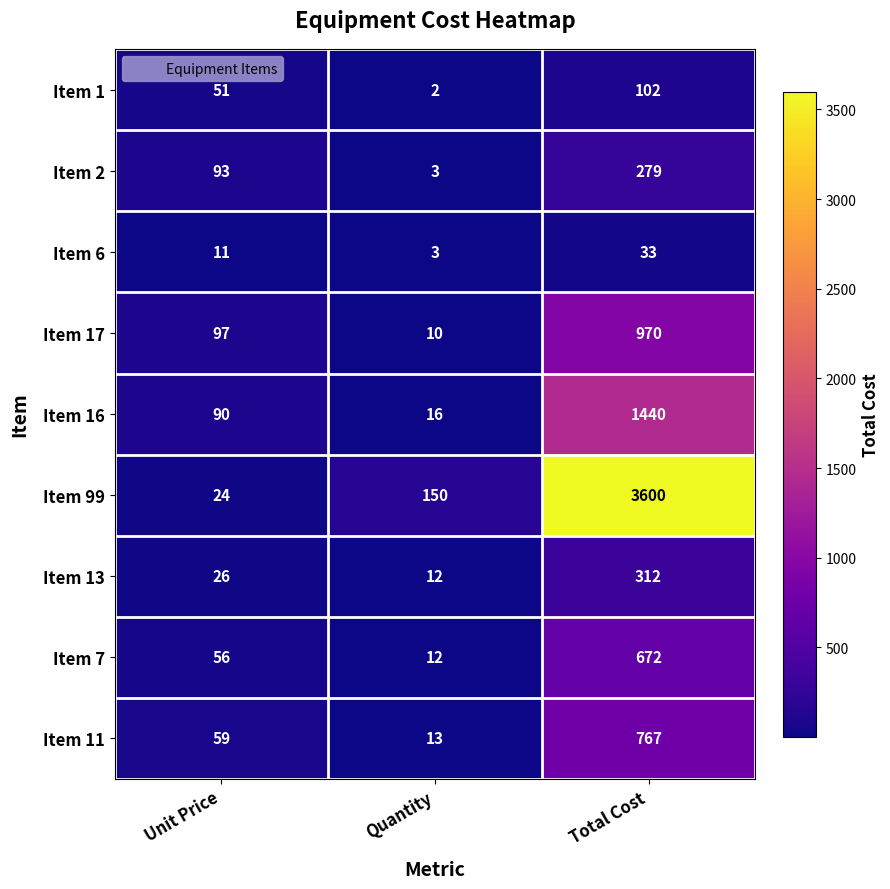

The Item 11 series shows 59 at Unit Price. True or false?

True